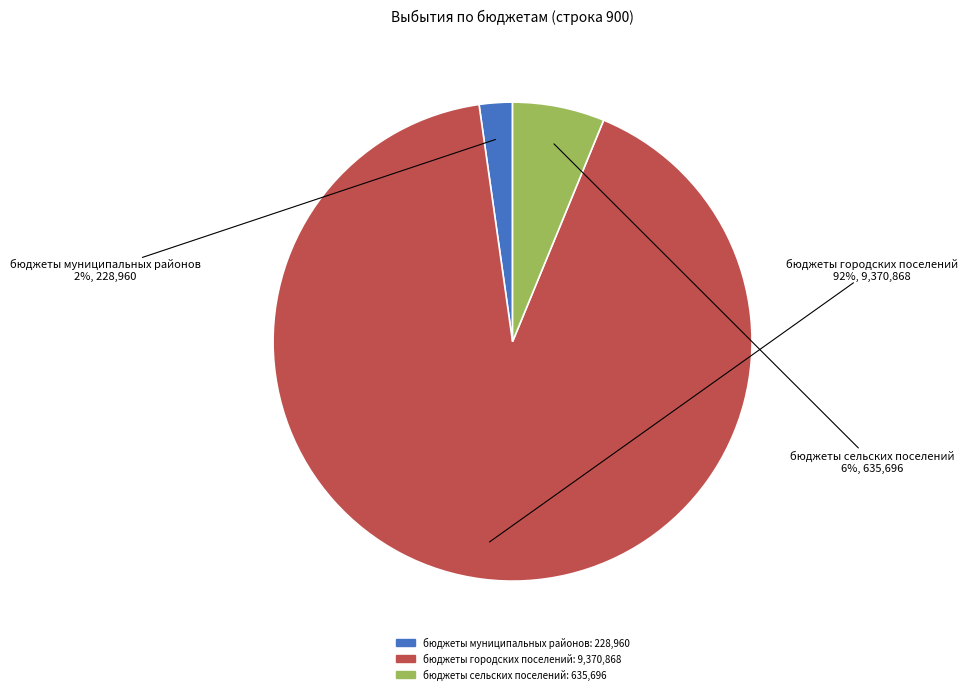

Is there any slice that represents more than half of the pie?

Yes